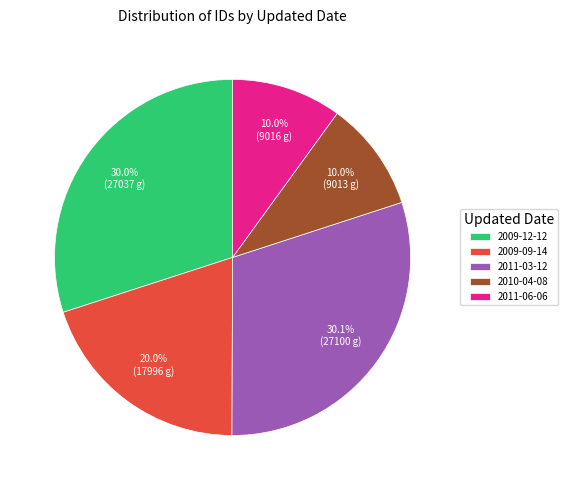

Which has a higher value, 2010-04-08 or 2011-03-12?

2011-03-12